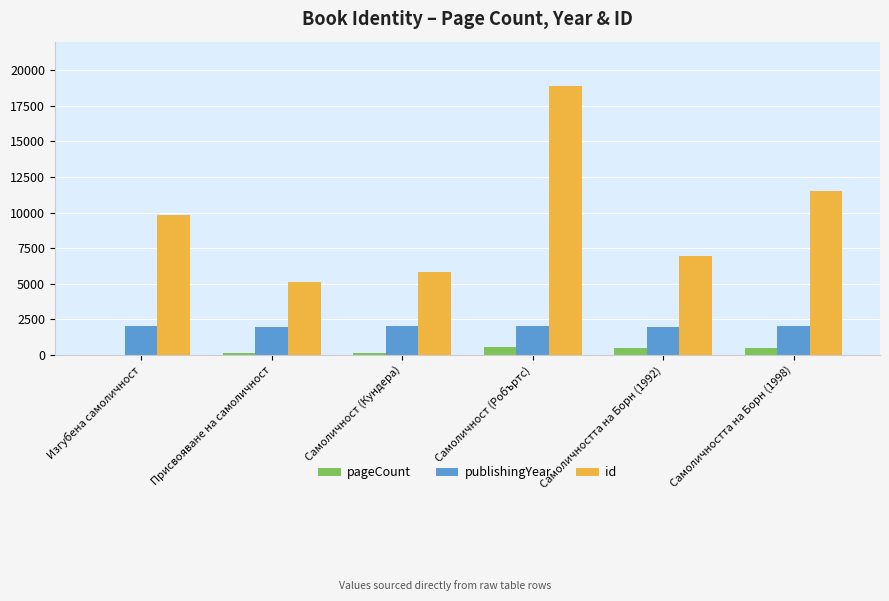

True or false: id has a value of 32553 at Самоличност (Робъртс).

False